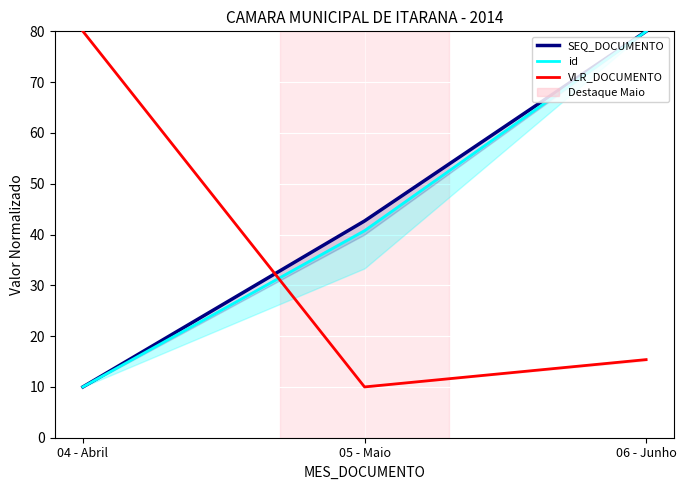

At which category is the sum across all series the highest?

06 - Junho